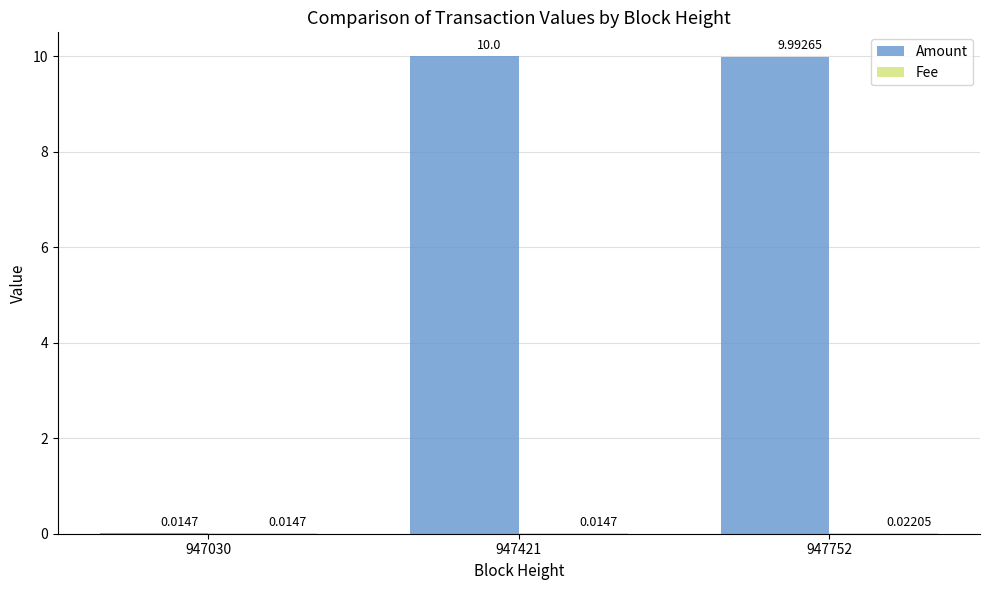

Which series has the largest total across all categories?

Amount